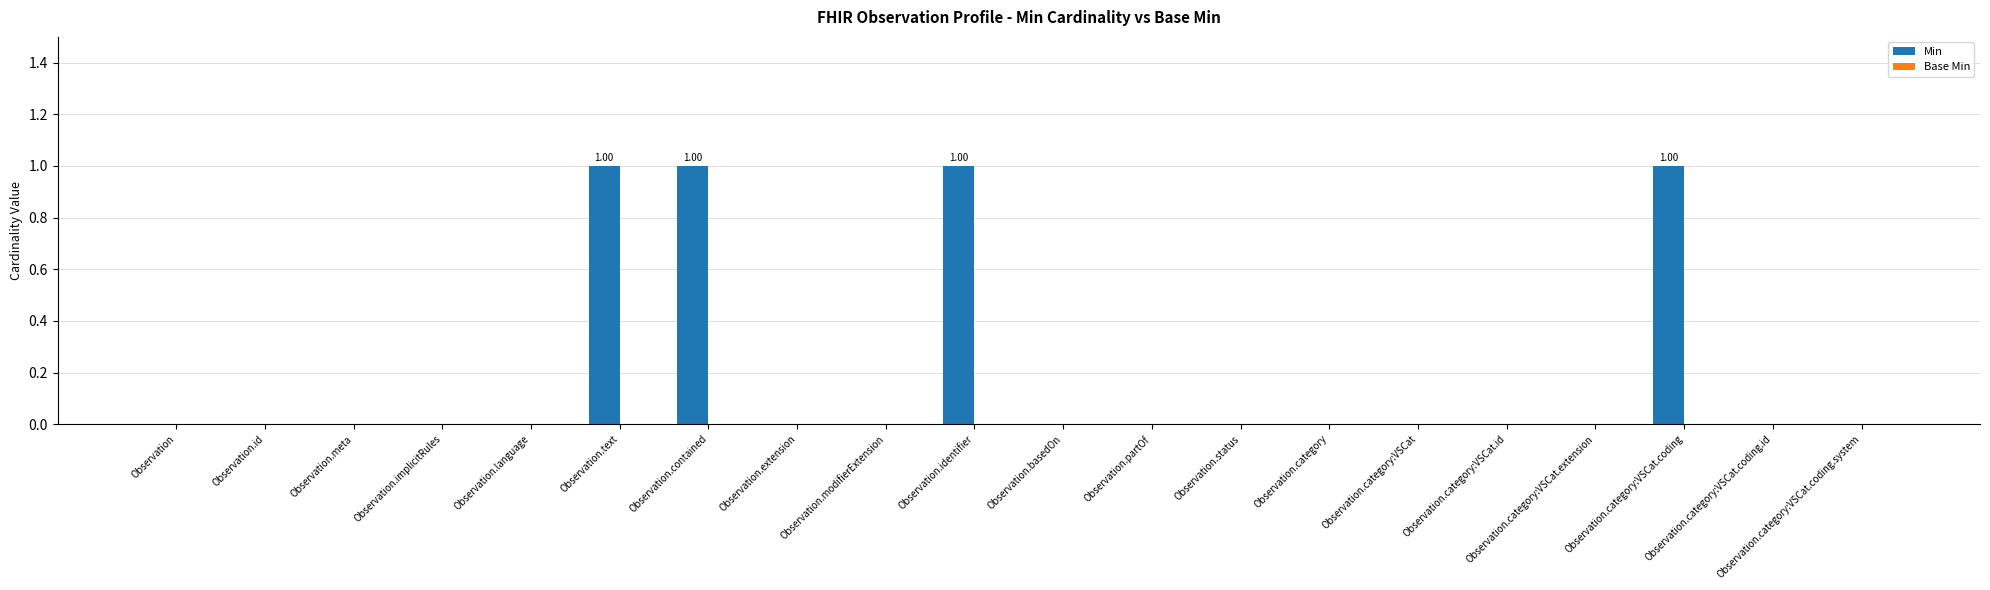

What is the sum of all values?

4